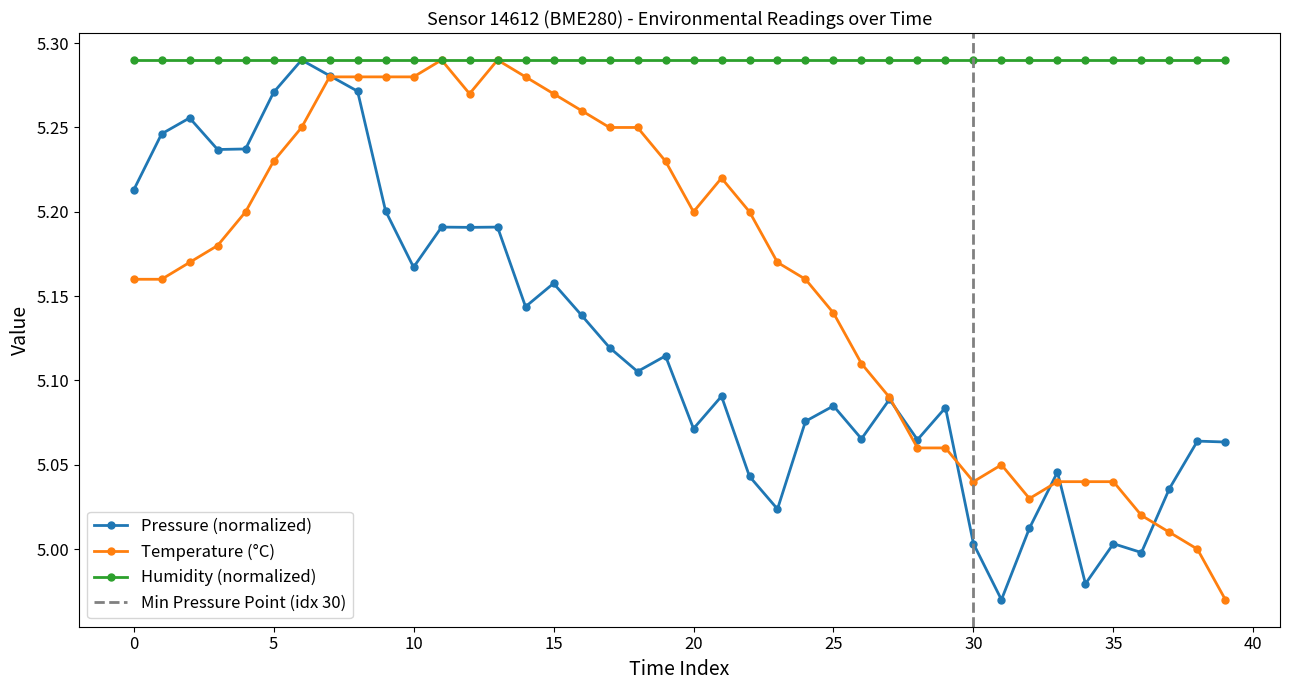

Between which two adjacent categories do temperature and pressure first intersect?

2022-11-06T00:17:55 and 2022-11-06T00:20:23